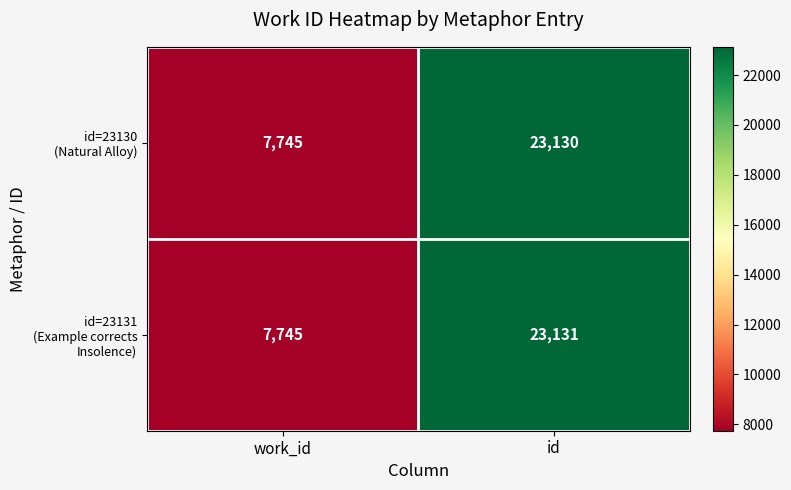

What is the total value across all series at id?

46261